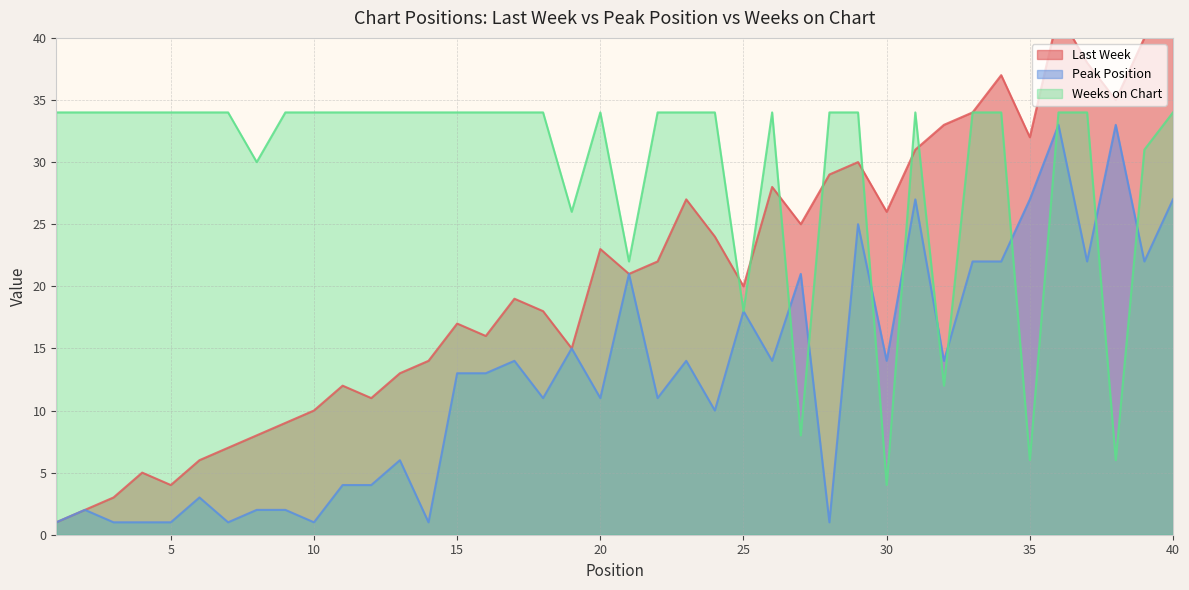

Which series has the largest total across all categories?

Weeks on Chart